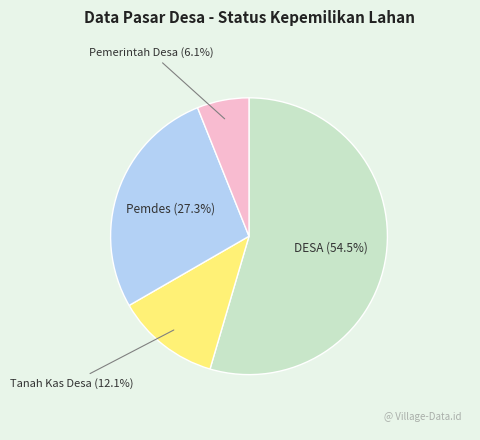

To the nearest percent, what portion does Pemdes represent?

27%